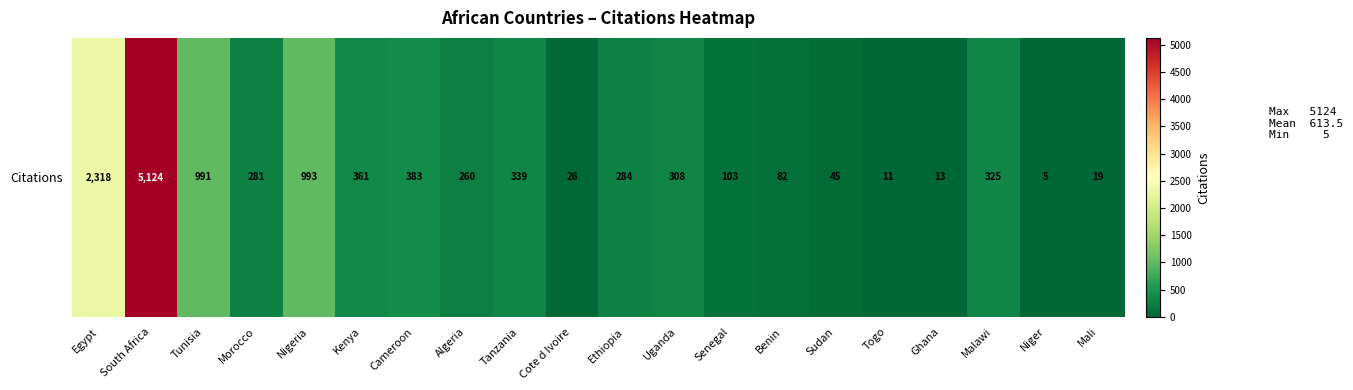

True or false: the data shows 584 at Nigeria.

False